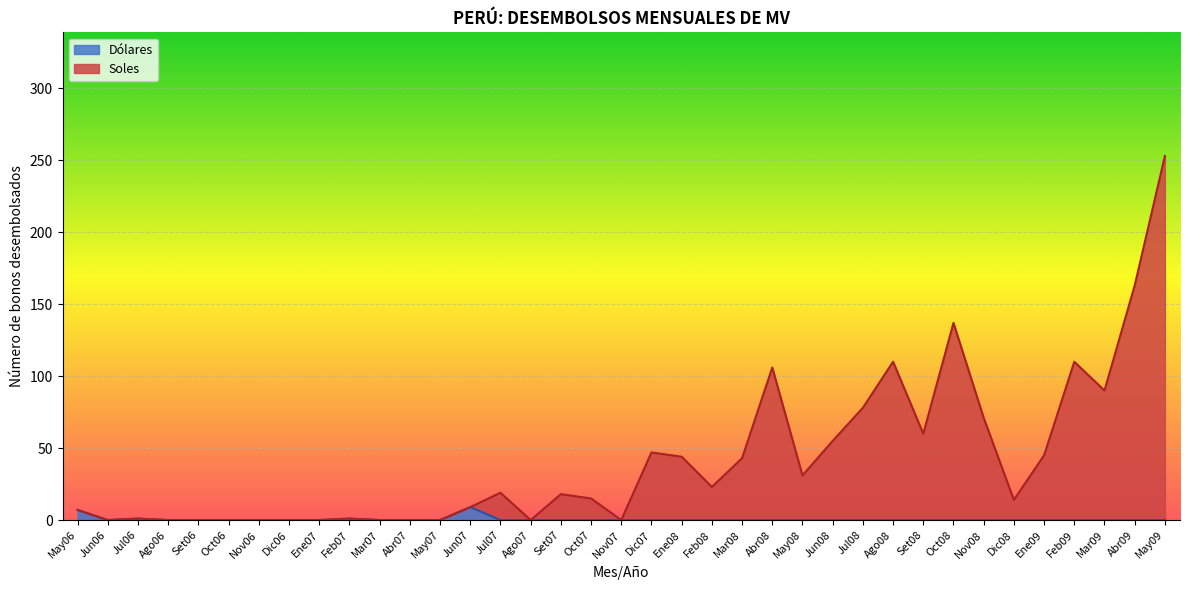

List the series in order of their peak value, lowest first.

Dolares, Soles